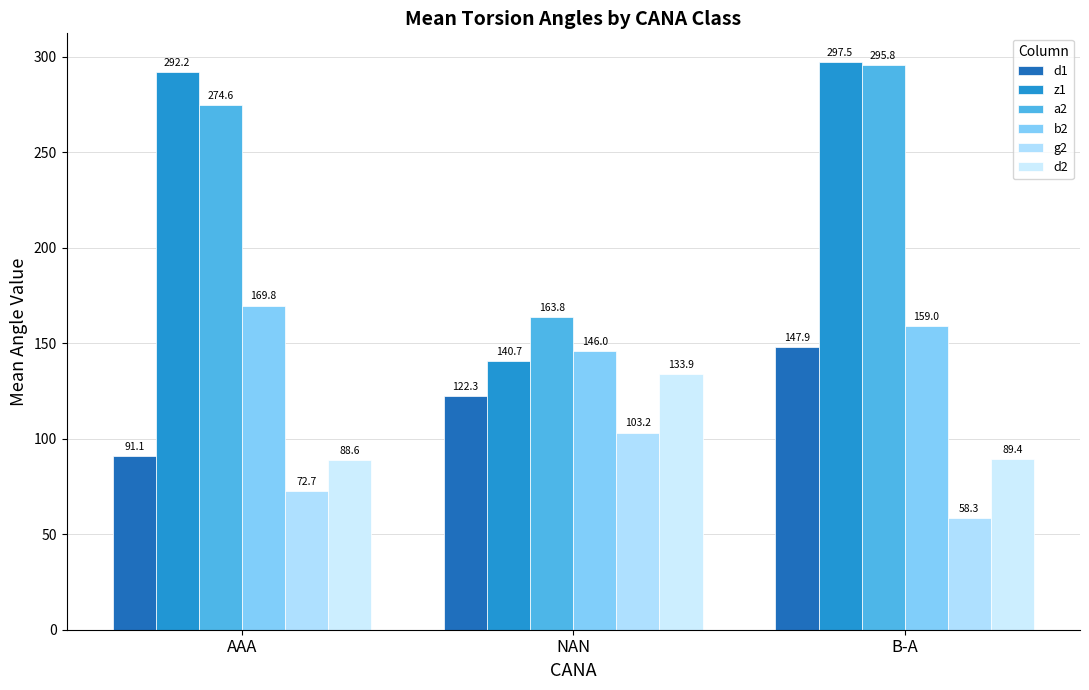

Read the g2 value at AAA.

72.7